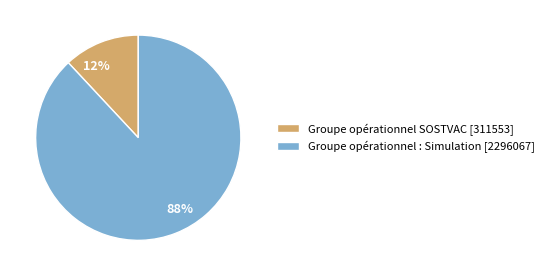

What is the ratio of the value at Groupe opérationnel SOSTVAC to the value at Groupe opérationnel : Simulation?

0.1